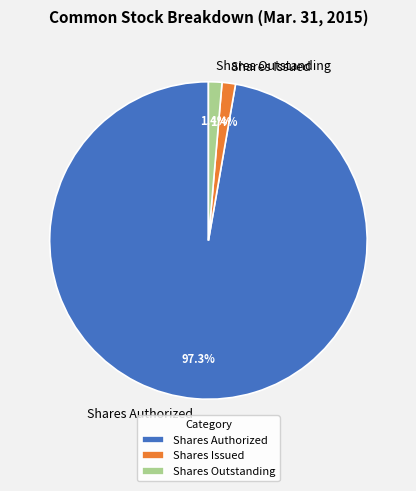

The Shares Issued slice represents 15% of the pie. True or false?

False